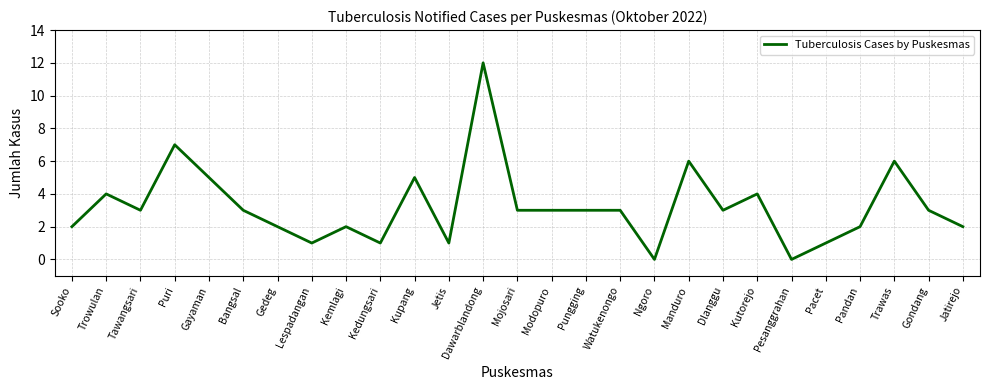

True or false: the data shows 2 at Pandan.

True